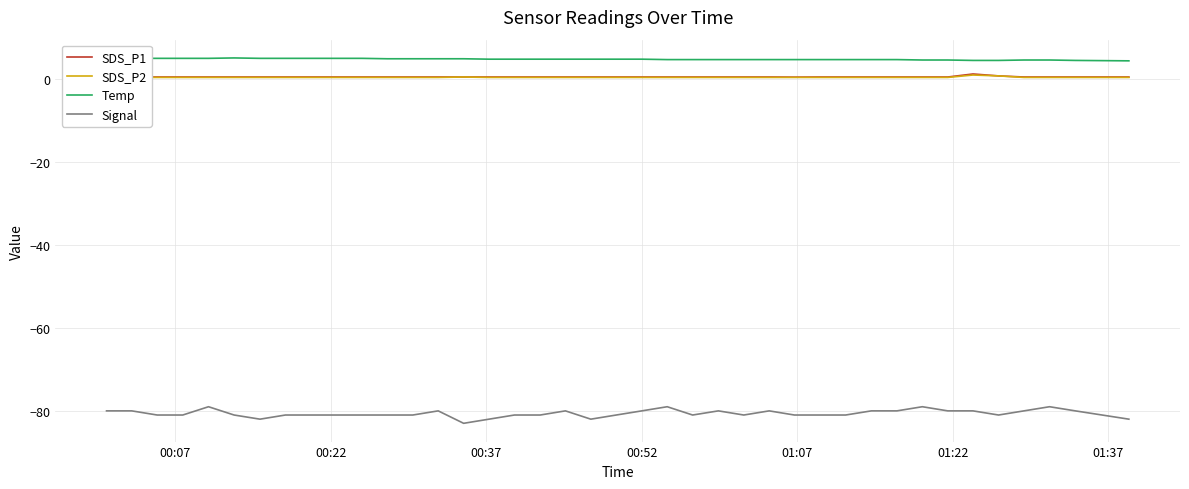

True or false: Temp has more than 1 interior local peaks.

False